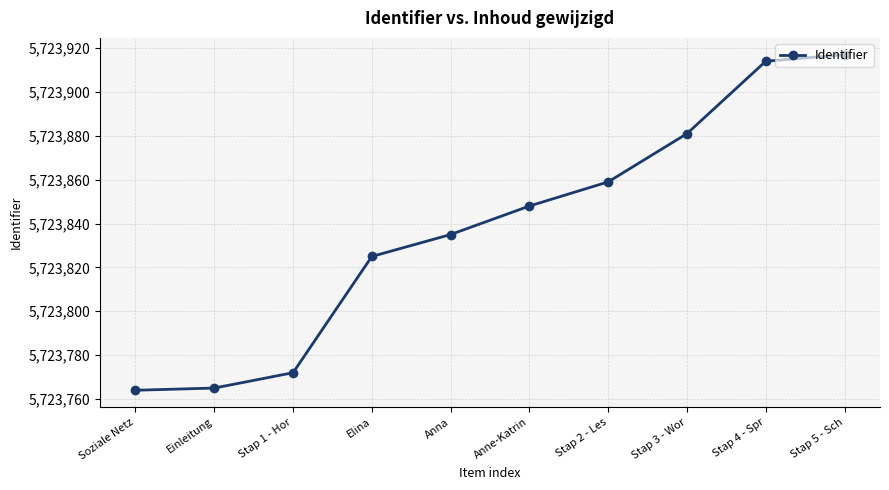

True or false: there are more than 2 points higher than both neighbors.

False